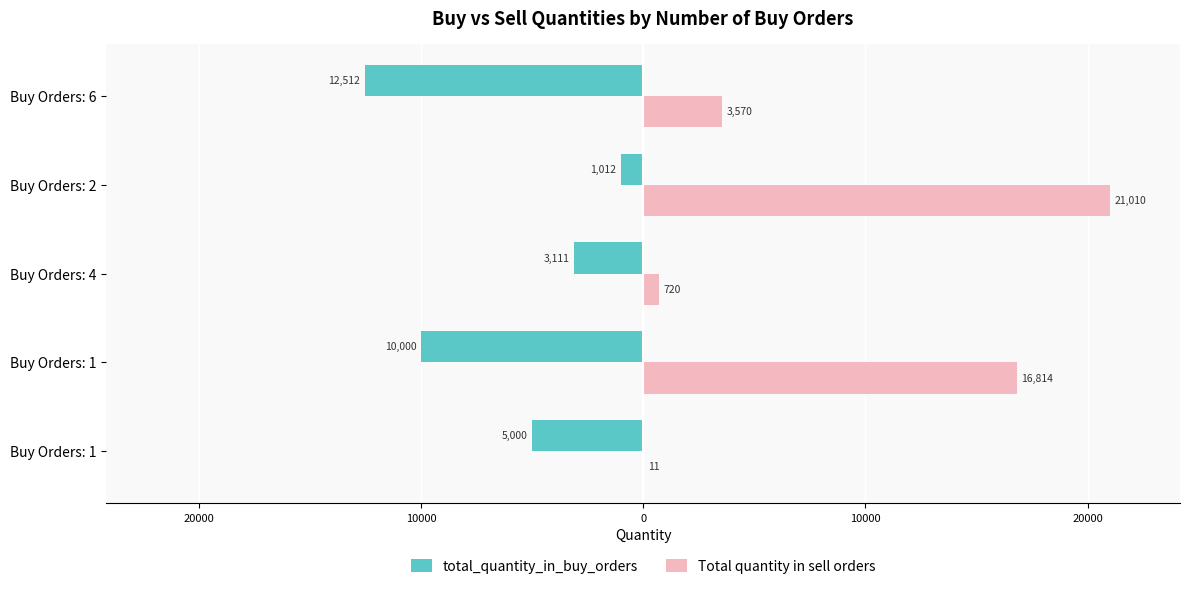

What are all the series names shown in the legend?

total_quantity_in_buy_orders, Total quantity in sell orders